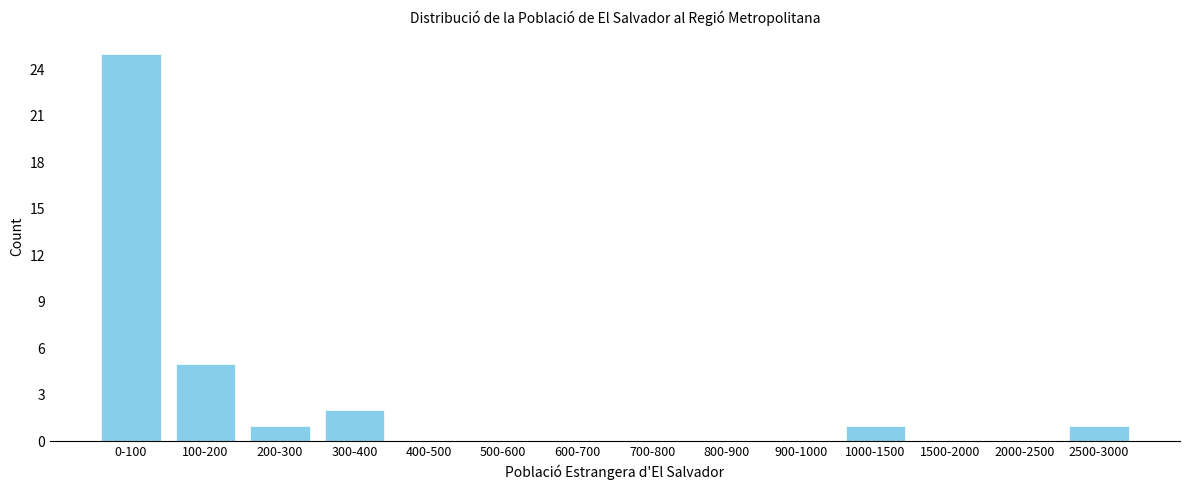

Reading left to right, extract all data points from this chart.

0-100=25	100-200=5	200-300=1	300-400=2	400-500=0	500-600=0	600-700=0	700-800=0	800-900=0	900-1000=0	1000-1500=1	1500-2000=0	2000-2500=0	2500-3000=1